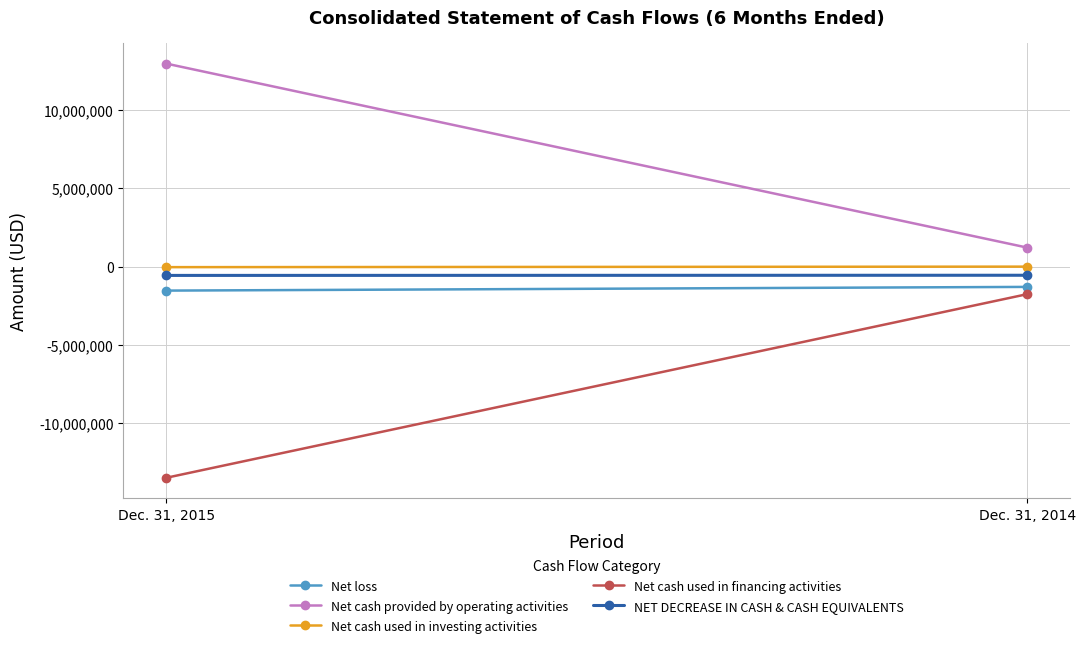

What is the sum of the Net cash provided by operating activities values at Dec. 31, 2015 and Dec. 31, 2014?

14174309